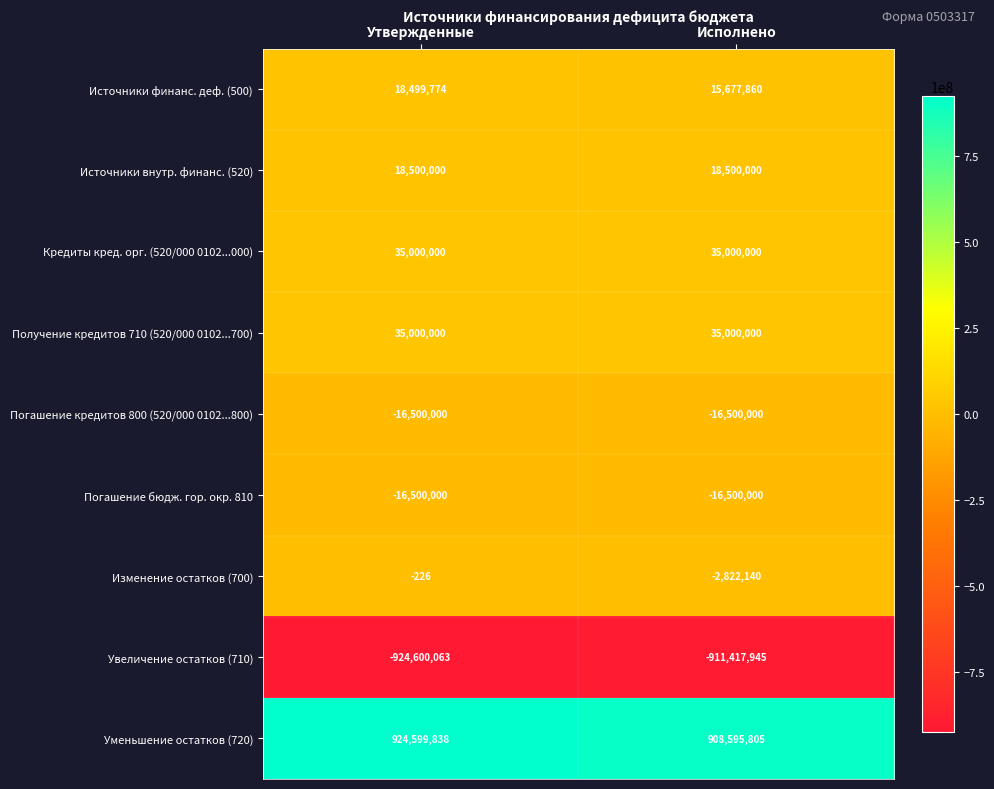

Which series has the largest total across all categories?

Уменьшение остатков (720)